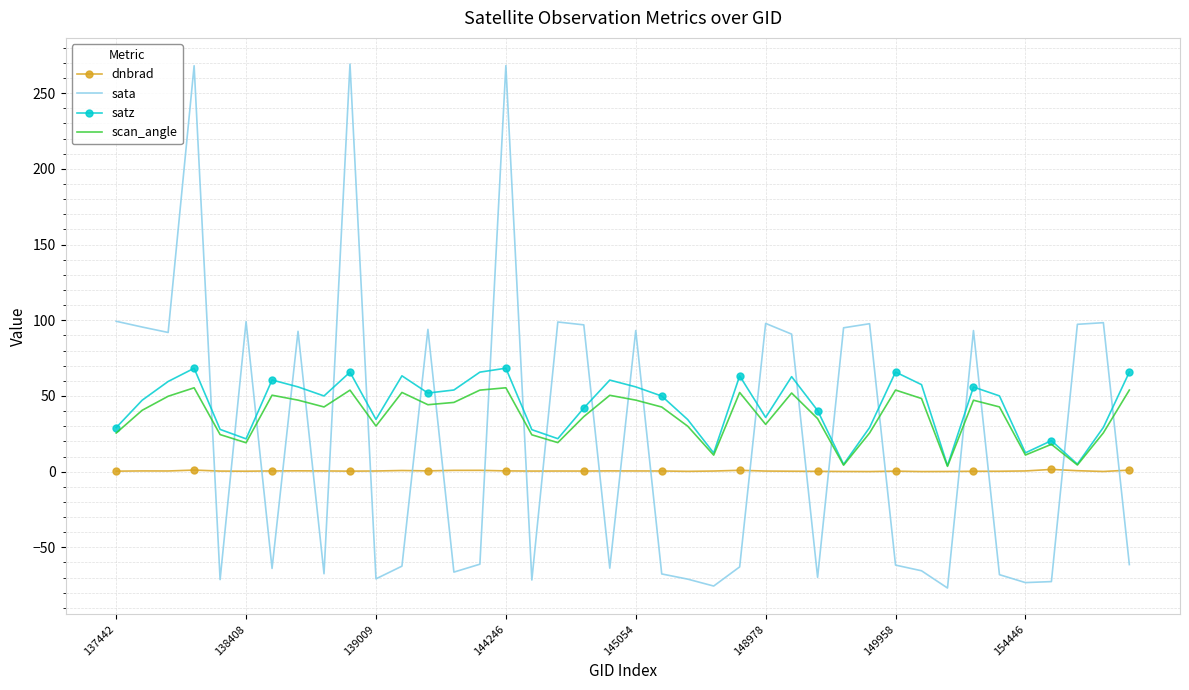

What is the highest value of the sata series?

269.2